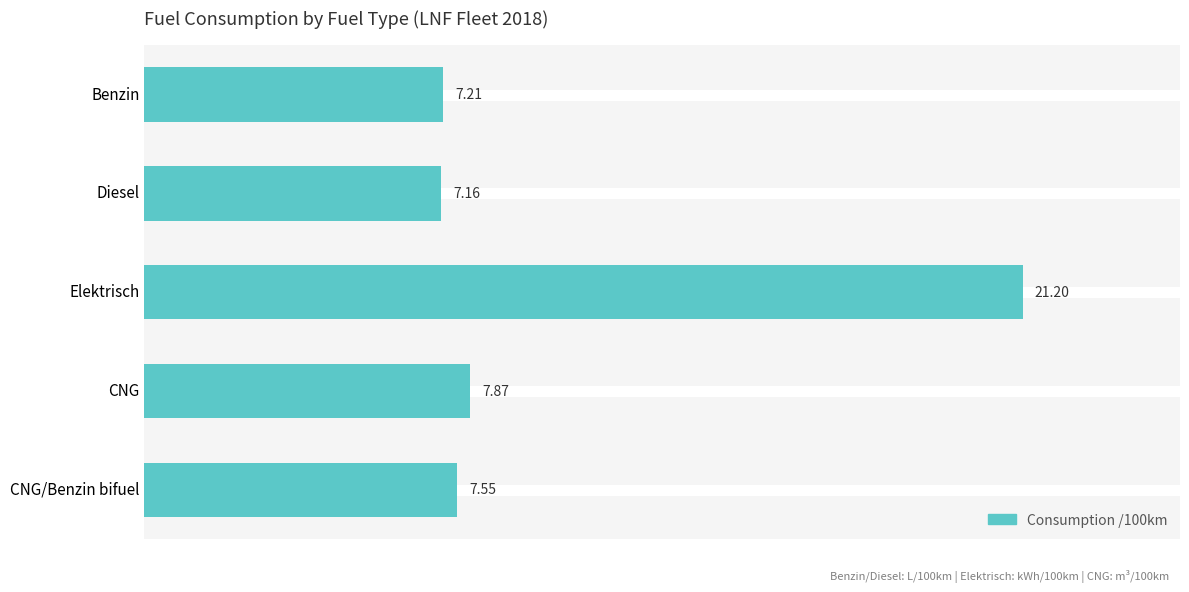

Which label corresponds to the smallest value in the chart?

Diesel